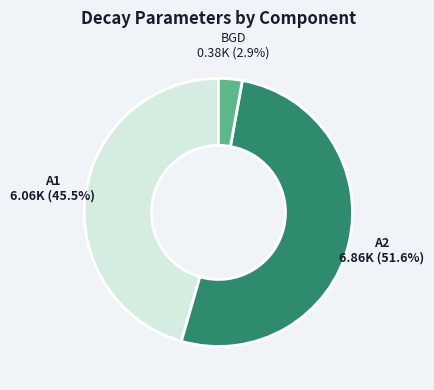

Which has a higher value, A1 or BGD?

A1